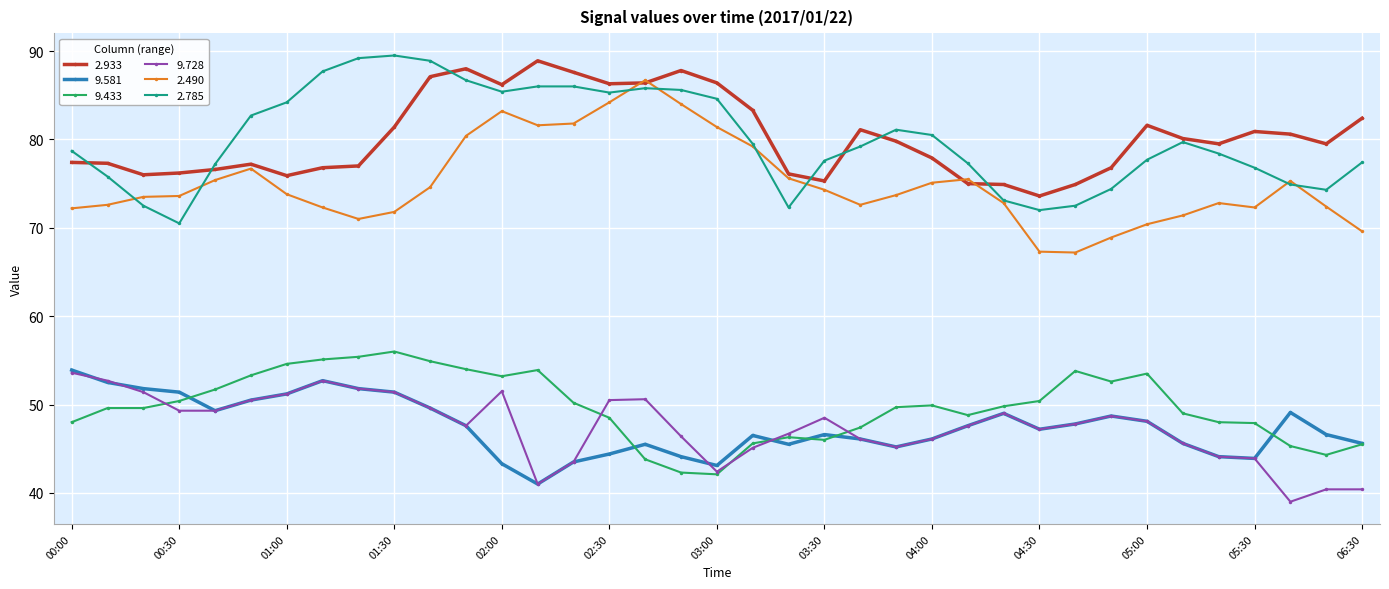

True or false: 2.785 and 9.581 intersect in this chart.

False